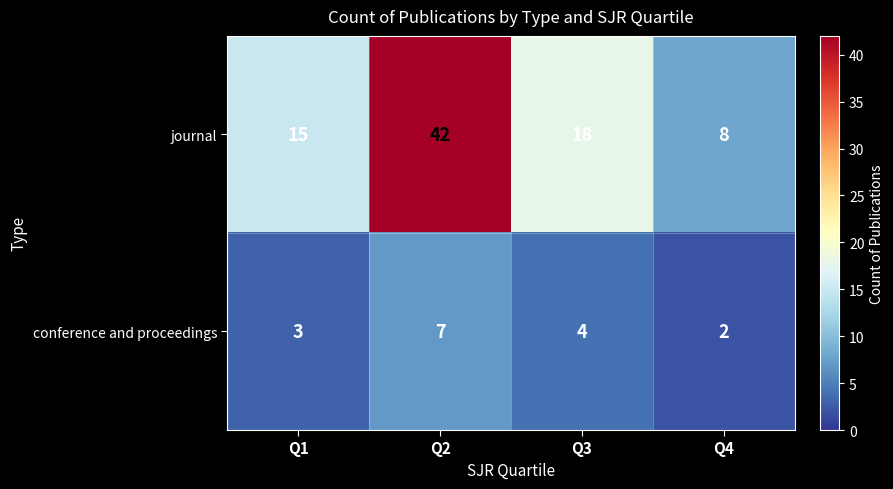

Read the conference and proceedings value at Q2.

7